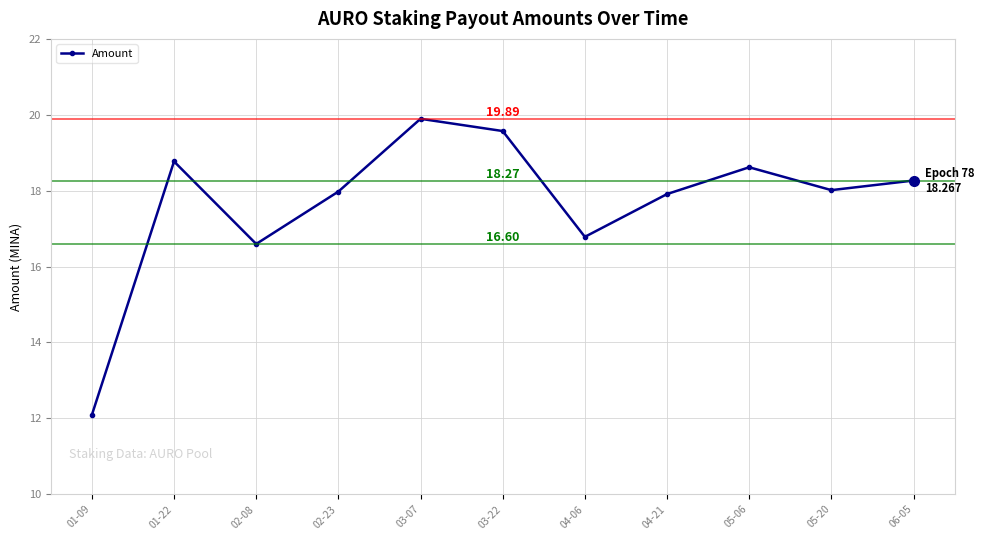

At which label does the data first exceed 18?

01-22